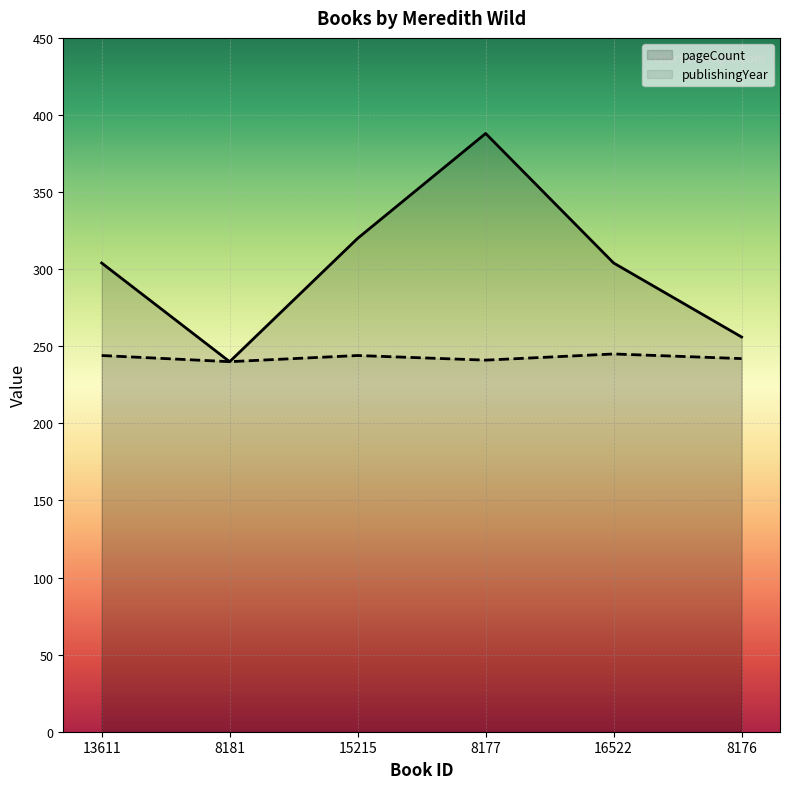

True or false: pageCount has a value of 320 at 15215.

True